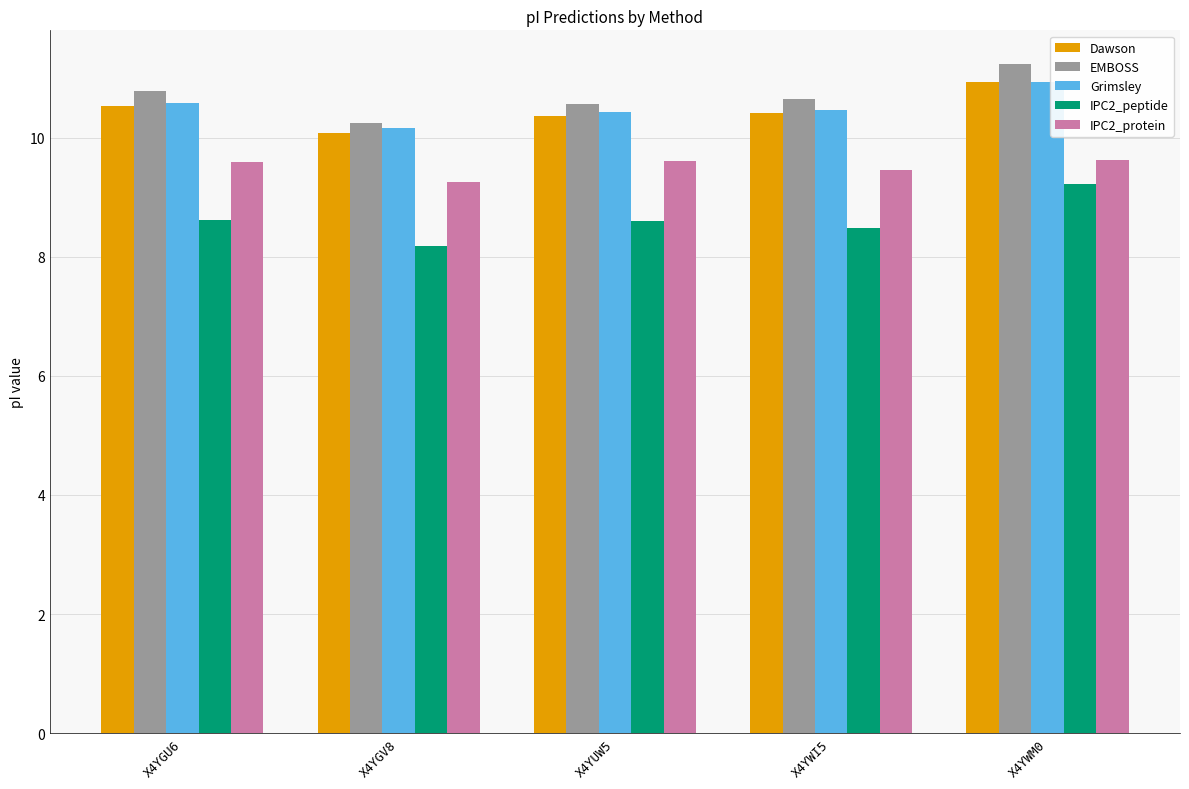

What is the average value of the IPC2_peptide series?

8.6